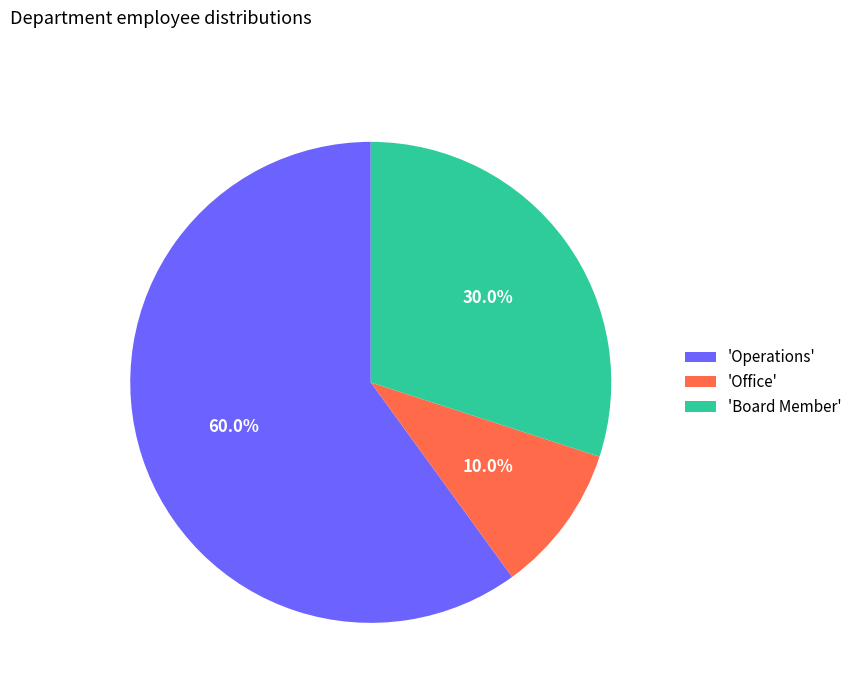

How much of the chart is everything except 'Board Member'?

70.0%